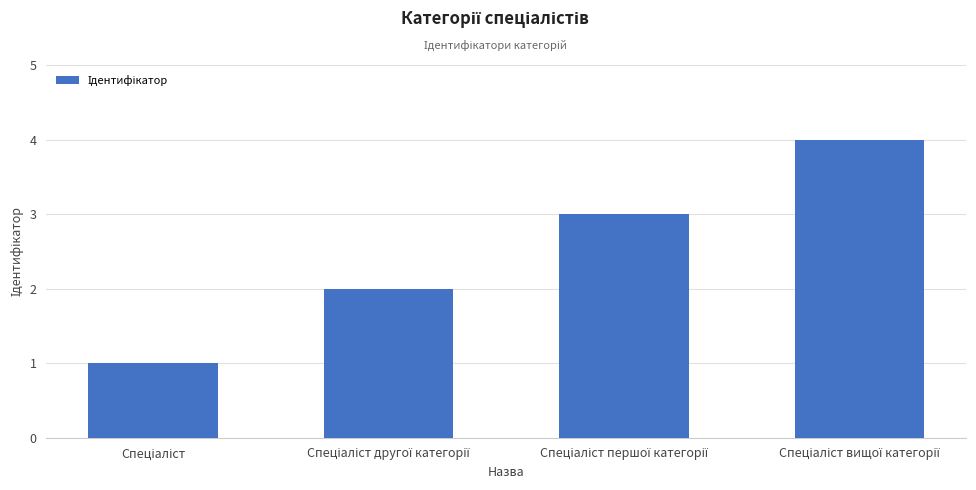

What is the difference between the maximum and minimum values?

3